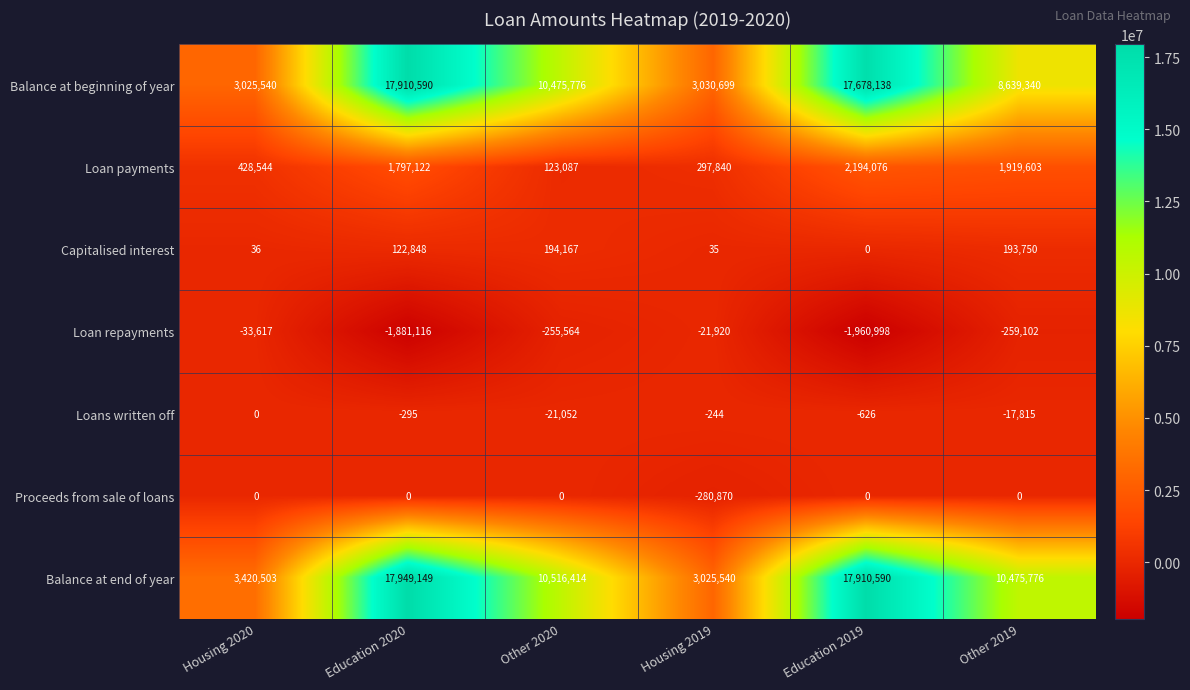

What is the total value across all series at Education 2019?

35821180